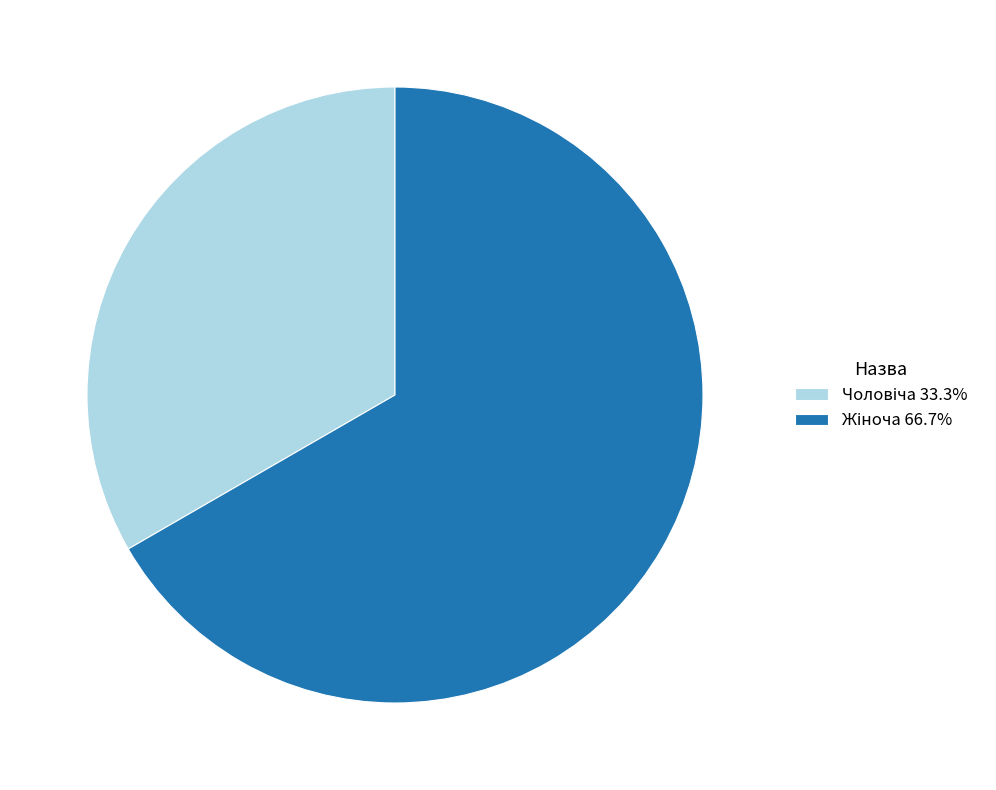

Is there any slice that represents more than half of the pie?

Yes